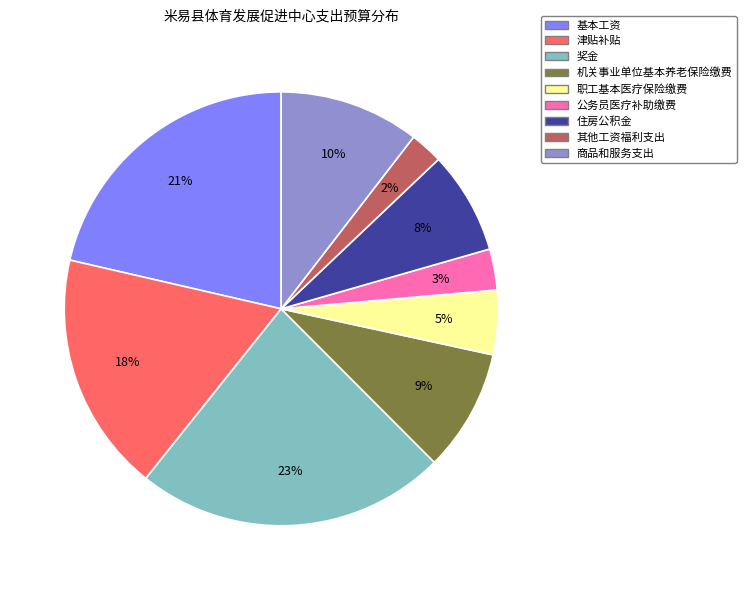

Does 职工基本医疗保险缴费 represent more than half of the total?

No